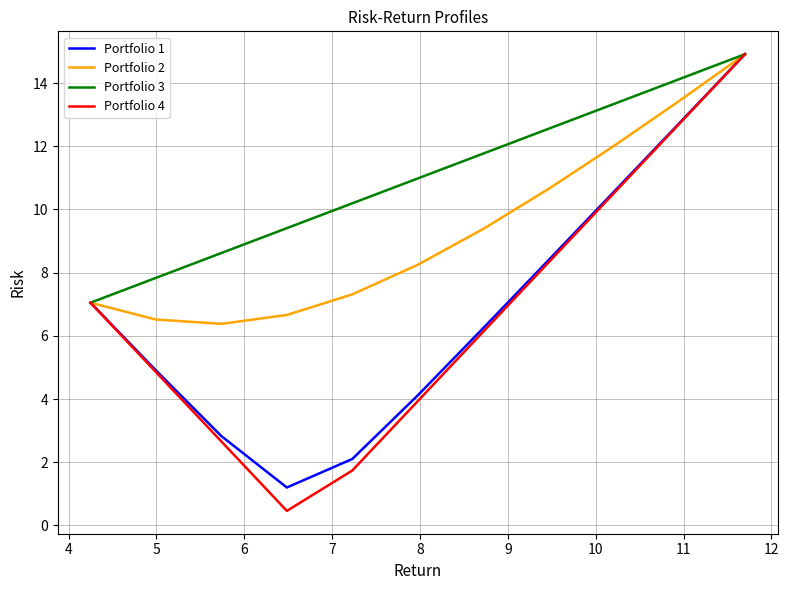

What is the minimum value shown in the chart?

0.5